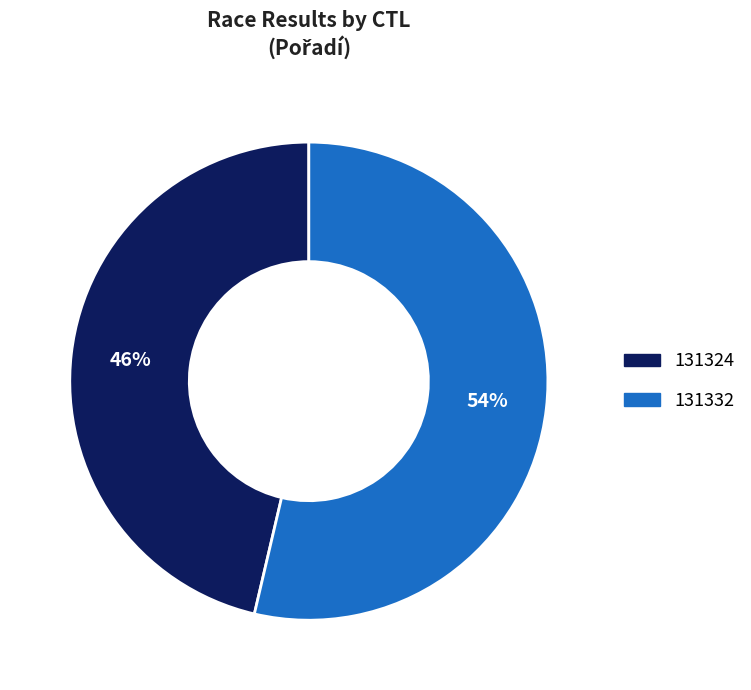

Which category accounts for the majority?

131332